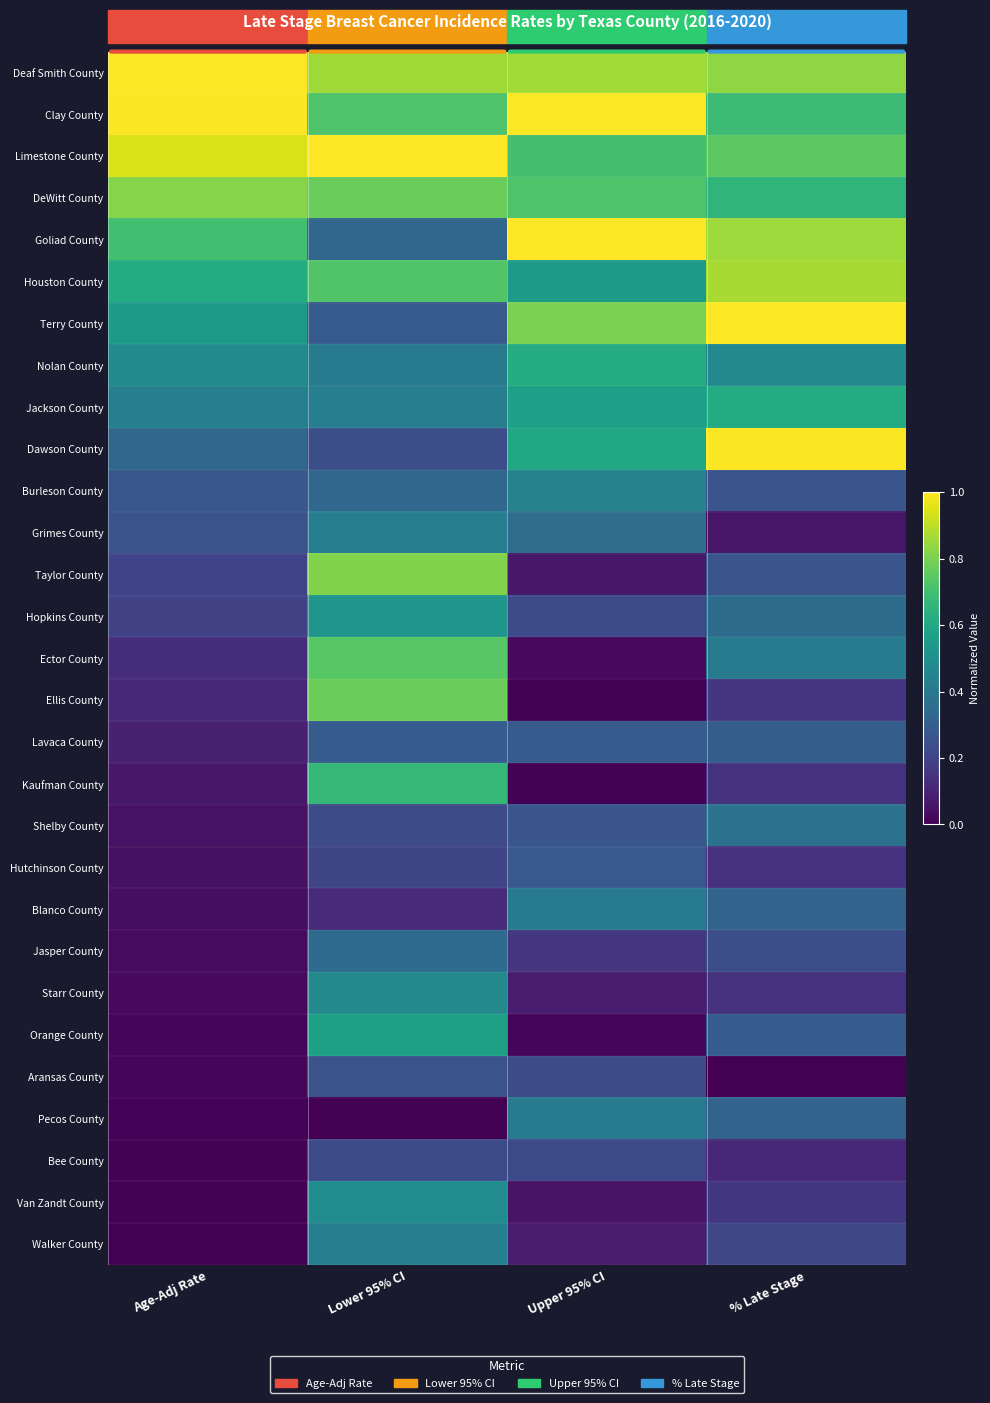

Which has a higher value, % Late Stage or Lower 95% CI?

Lower 95% CI